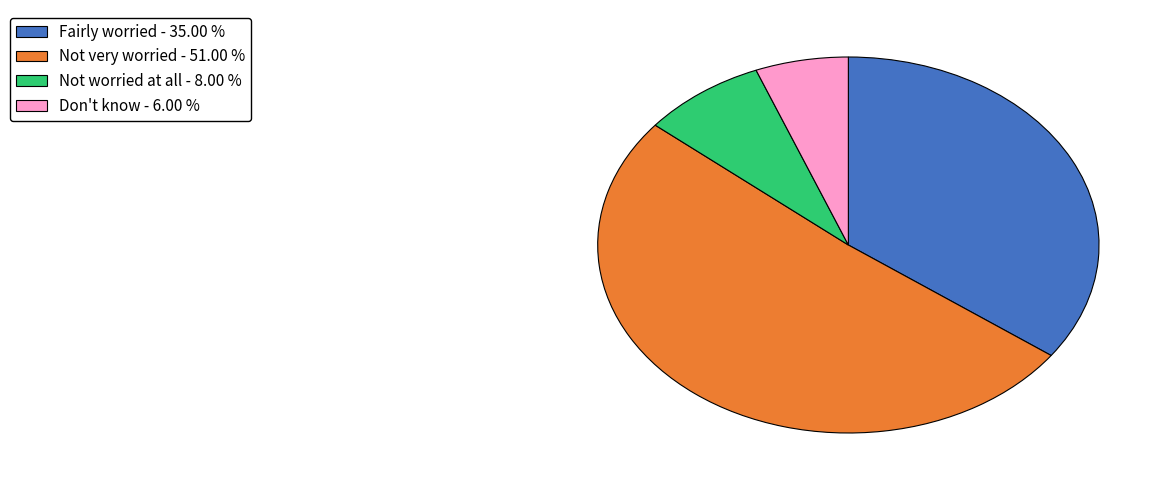

Does Fairly worried represent more than half of the total?

No